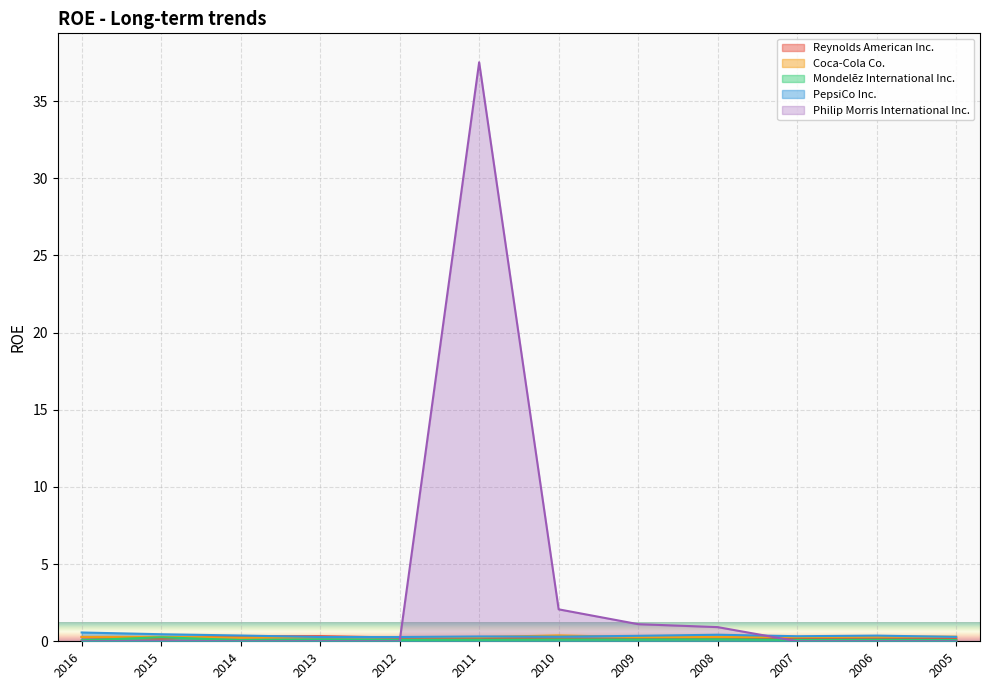

Rank the series at 2015 from lowest to highest value.

Philip Morris International Inc., Reynolds American Inc., Mondelēz International Inc., Coca-Cola Co., PepsiCo Inc.